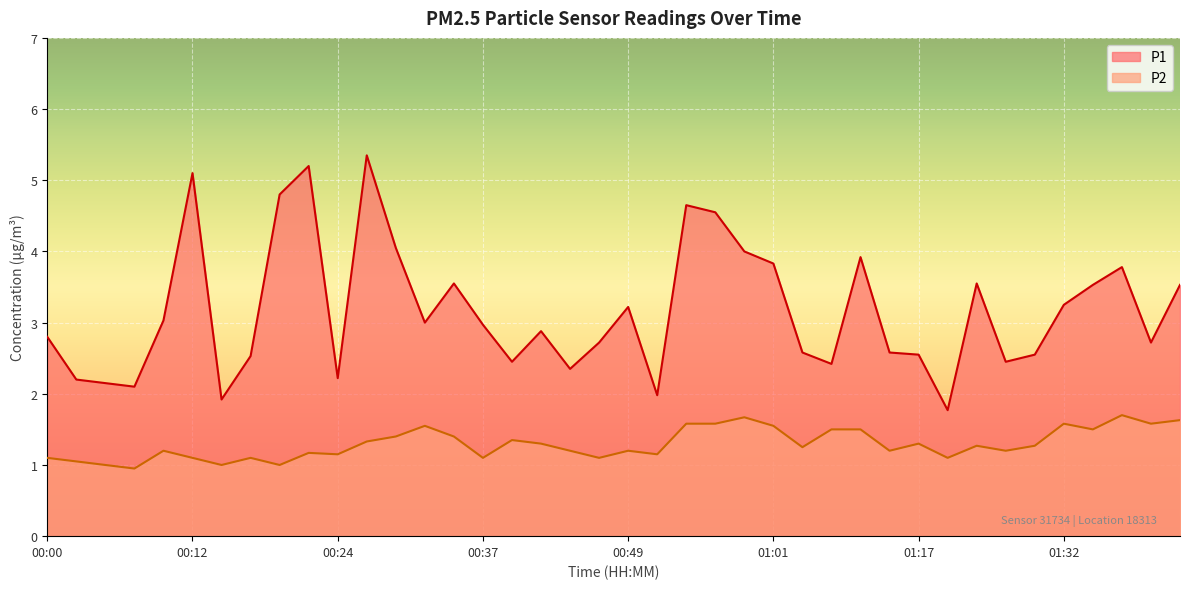

Which series has the widest spread of values?

P1